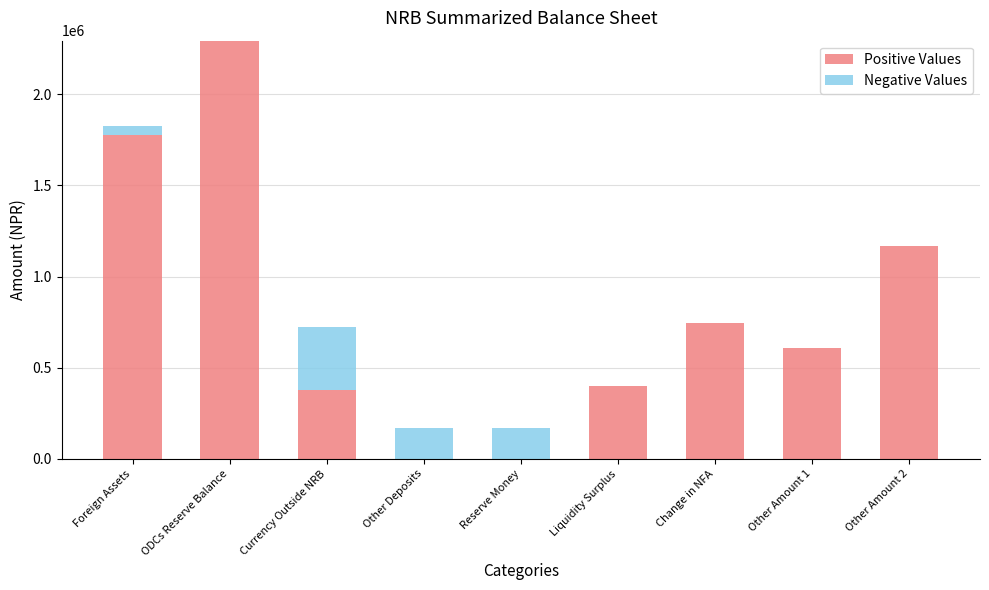

Are the bars horizontal?

No